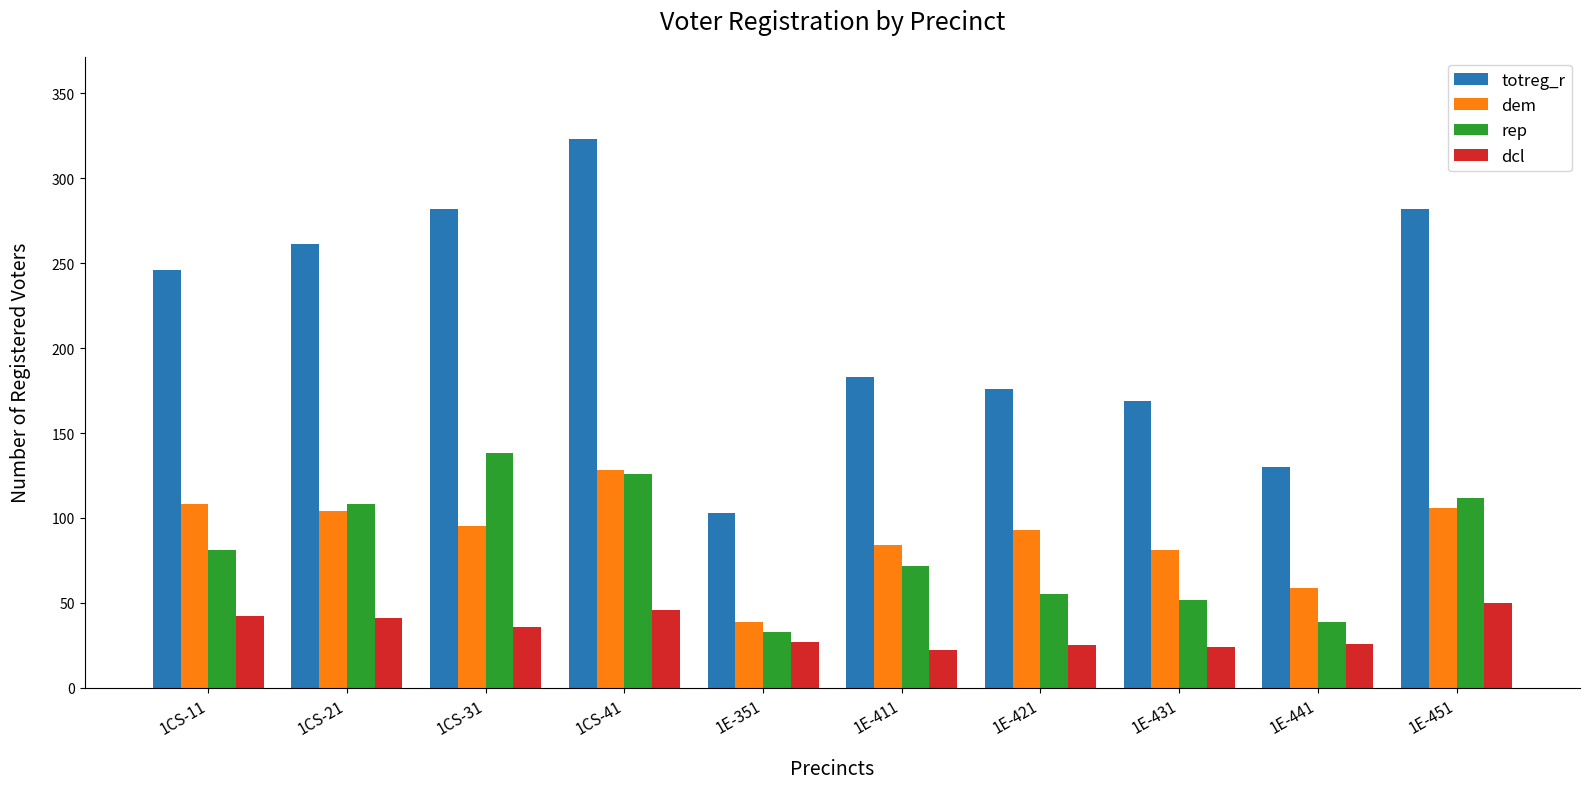

How many groups of bars are there?

10